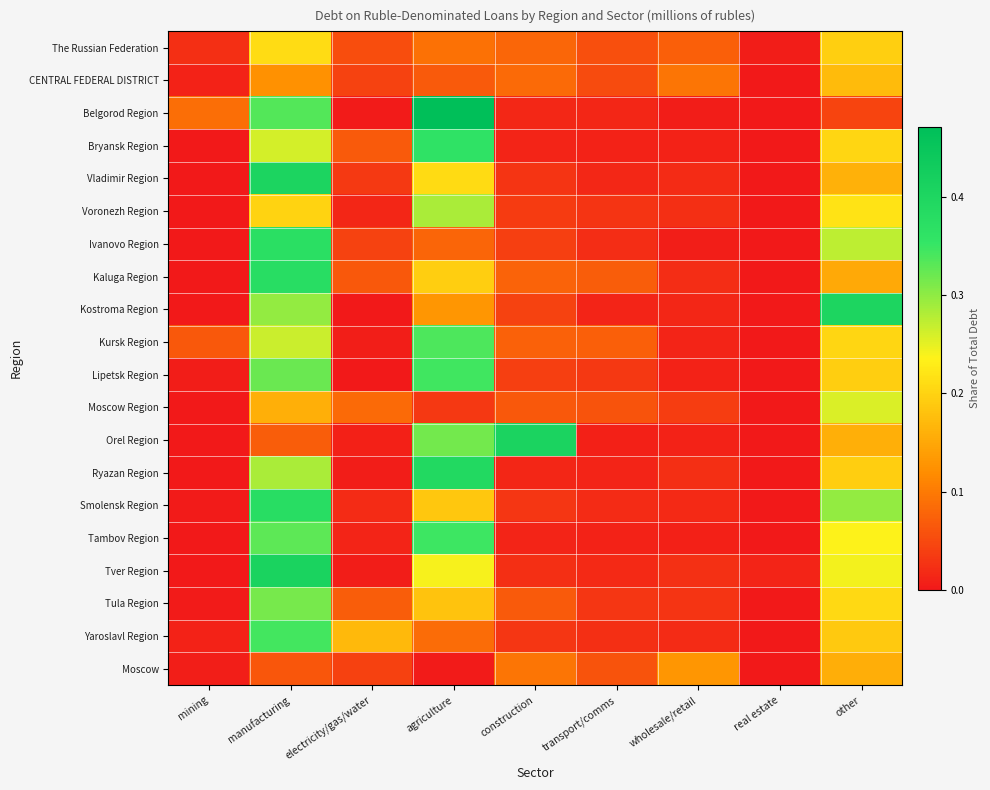

What is the total value across all series at manufacturing?

5.5